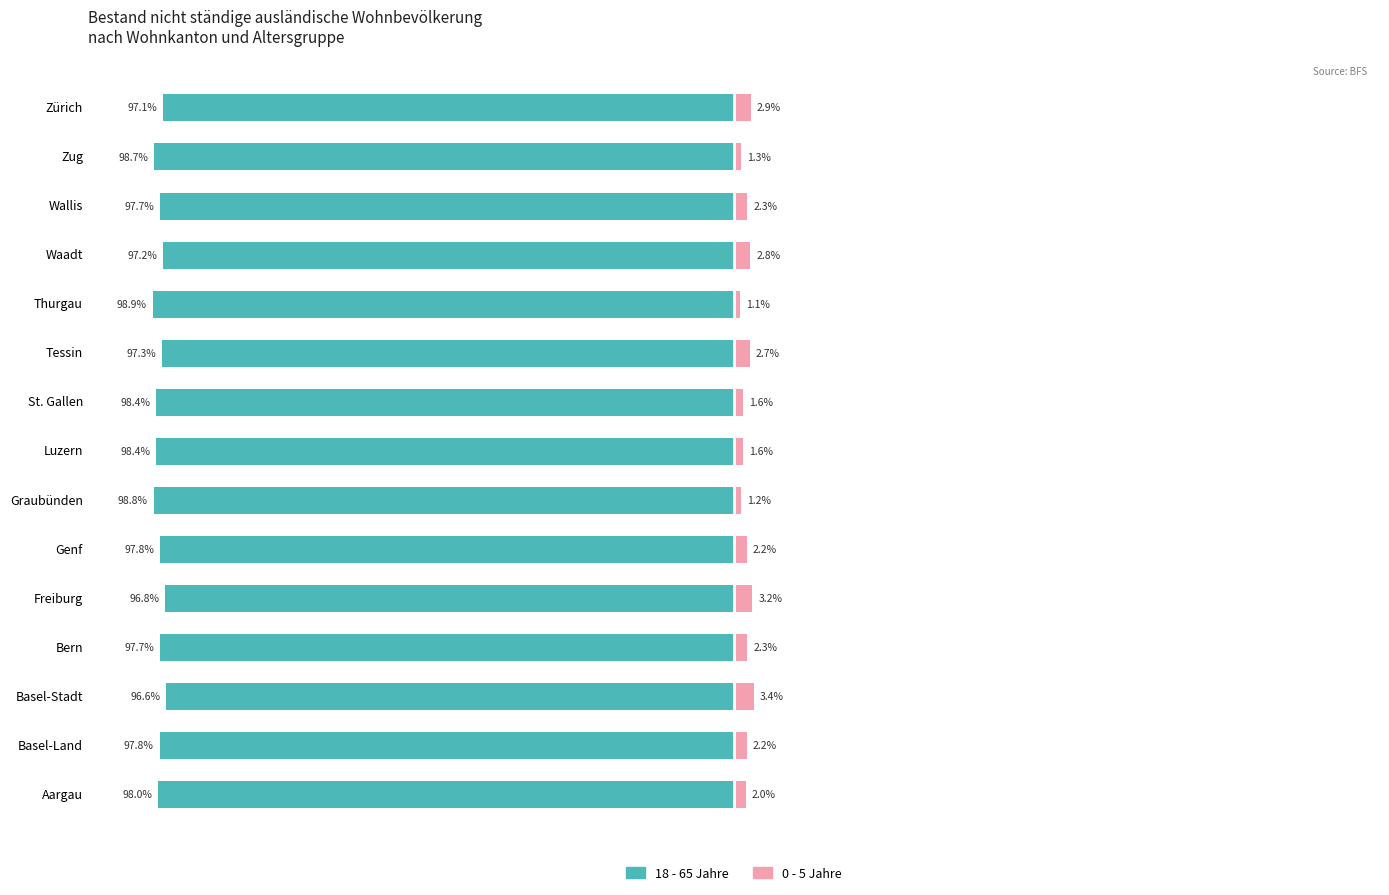

What is the minimum value for 18 - 65 Jahre?

-98.9